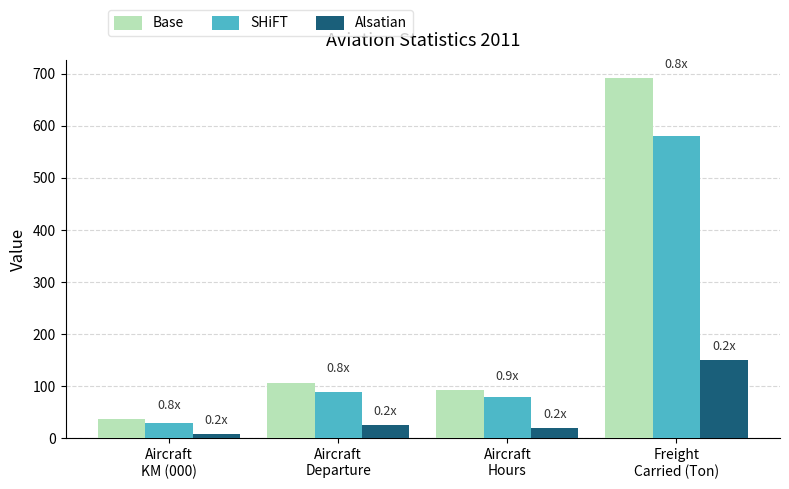

List the series in order of their peak value, lowest first.

Alsatian, SHiFT, Base